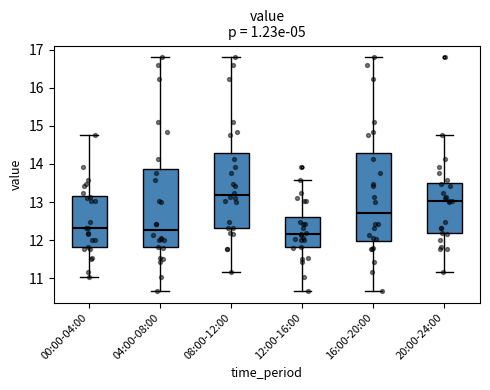

Where does the median line of the box for 12:00-16:00 sit on the y-axis? The values are not printed on the chart, so give them approximately, as read against the axis.

12.2